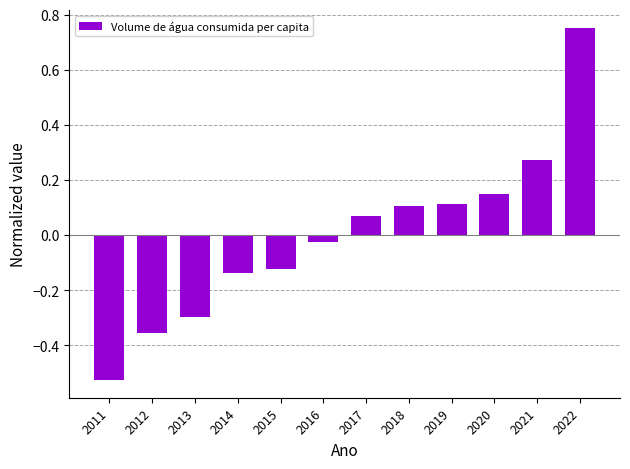

How many values are above zero?

6